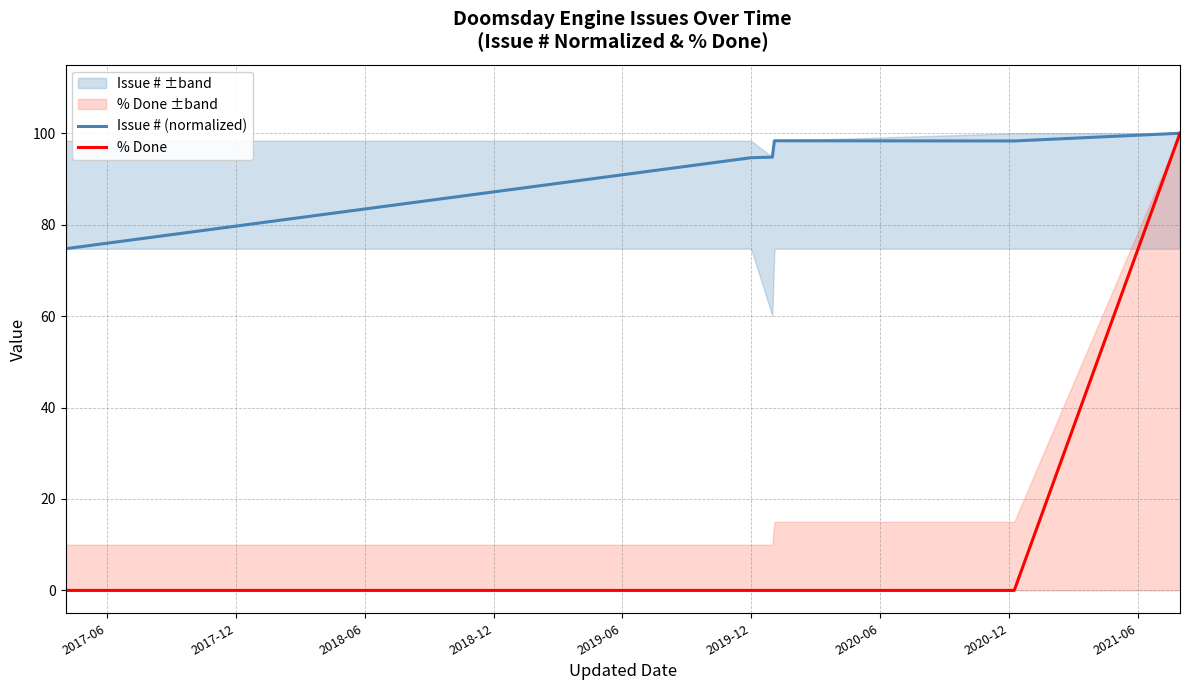

How many lines are shown in the chart?

2